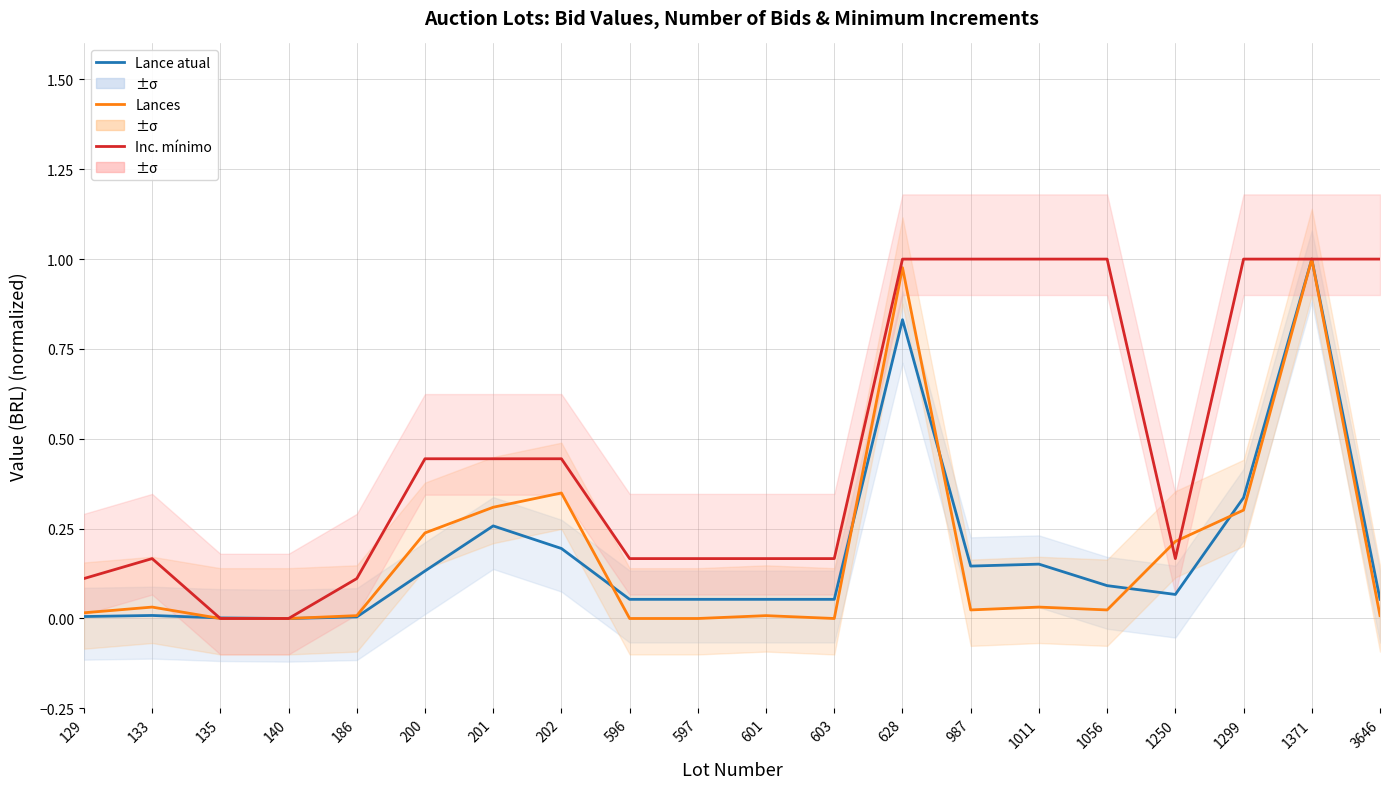

Between which two adjacent categories do Inc. mínimo and Lance atual first intersect?

133 and 135